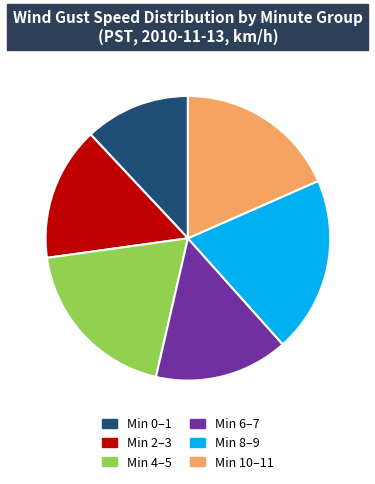

Is there any slice that represents more than half of the pie?

No